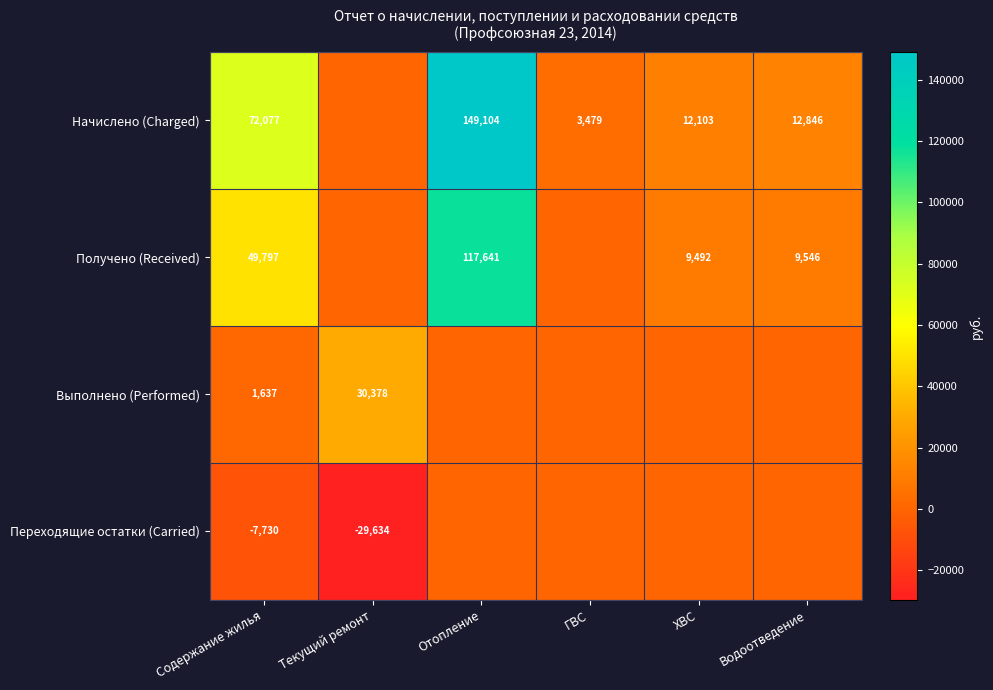

Count the number of data series in this chart.

4